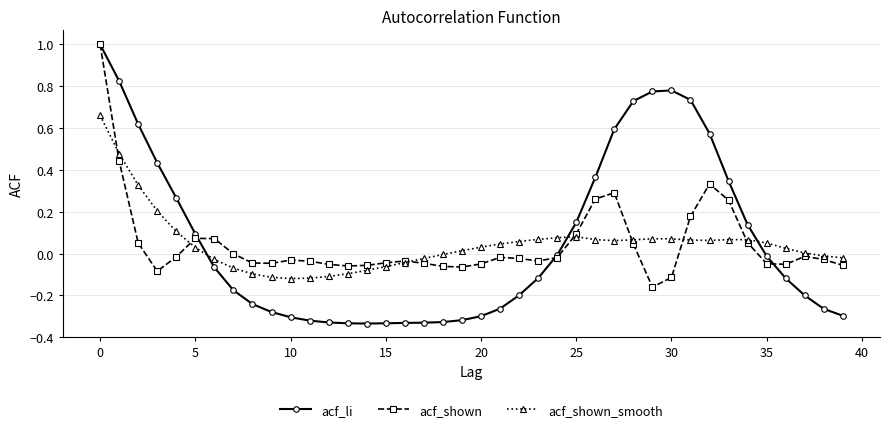

Which series has the largest range (max minus min)?

acf_li